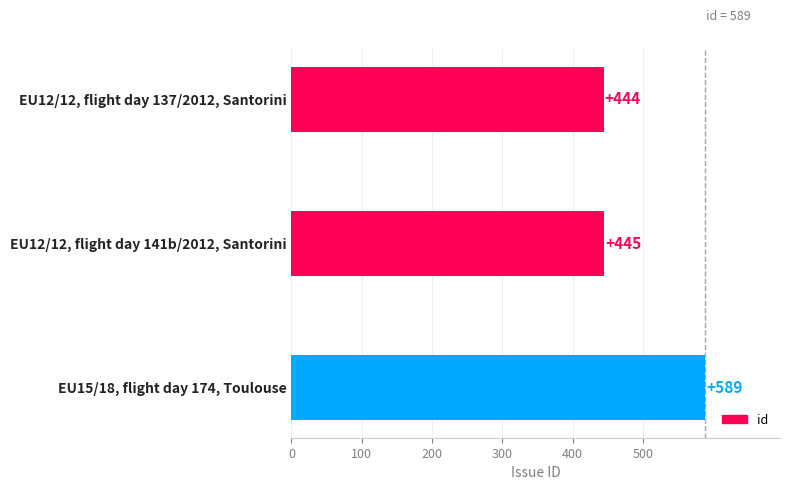

Where is the data nearest to the value 516?

EU12/12, flight day 141b/2012, Santorini